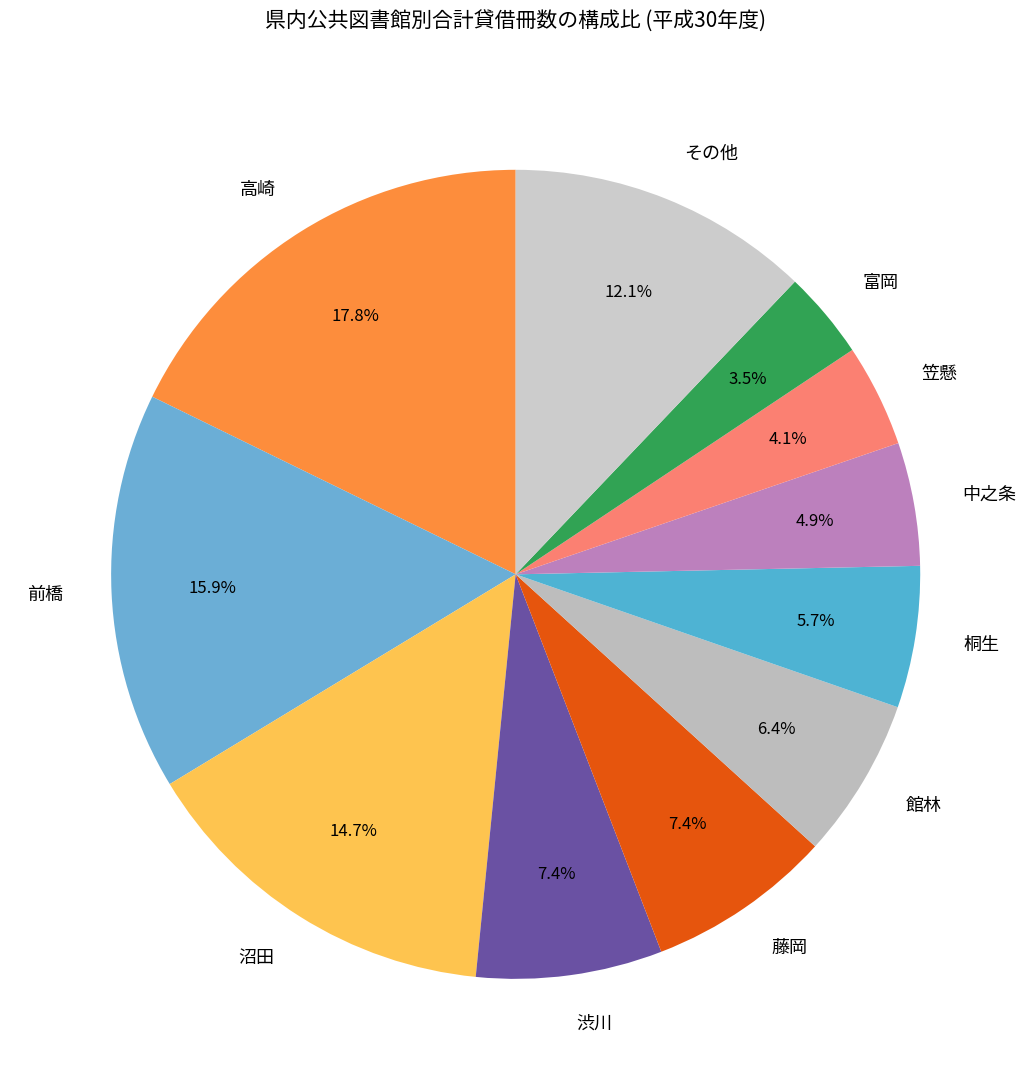

How much of the chart is everything except その他?

87.9%